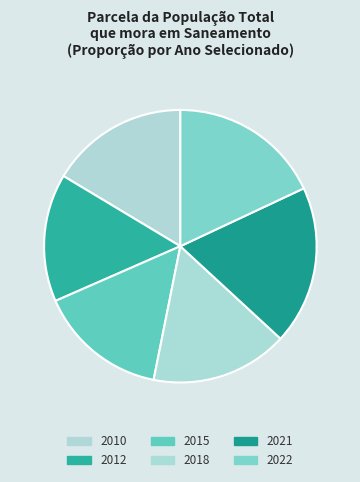

How many slices are in this pie chart?

6